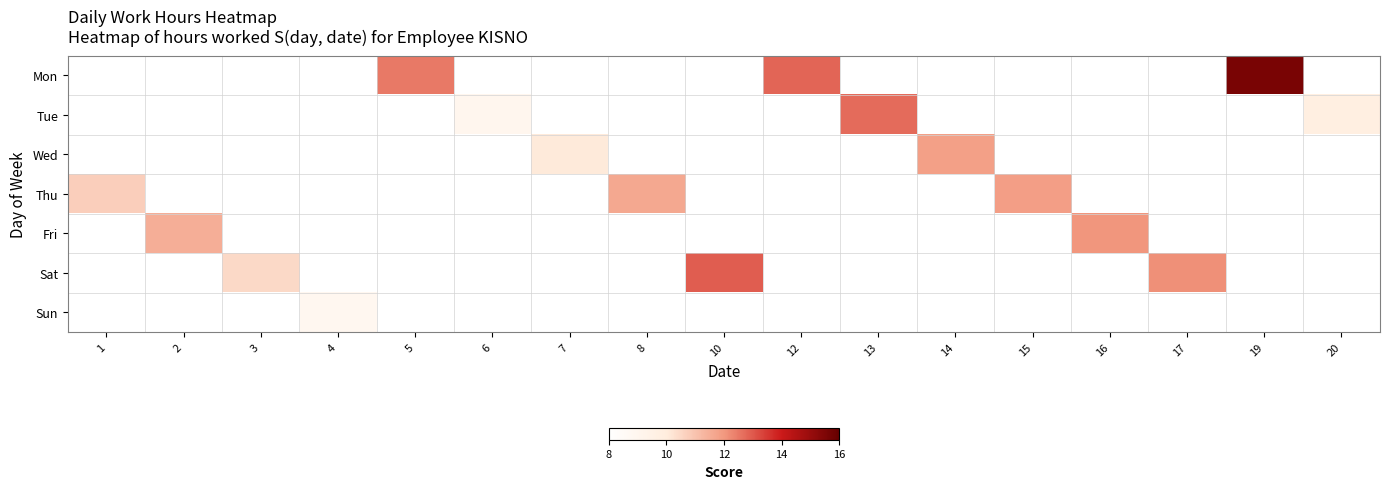

At which category does the chart reach its peak across all series?

19